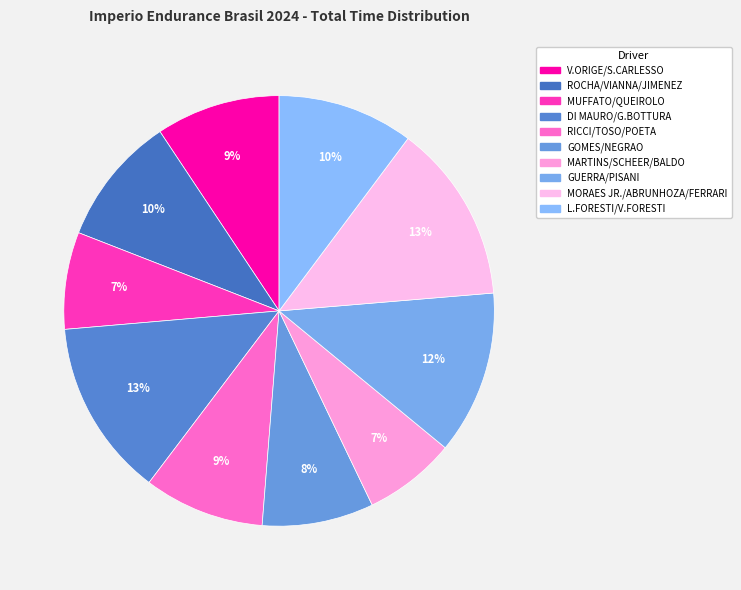

What is the change in value from GUERRA/PISANI to L.FORESTI/V.FORESTI?

-94.7